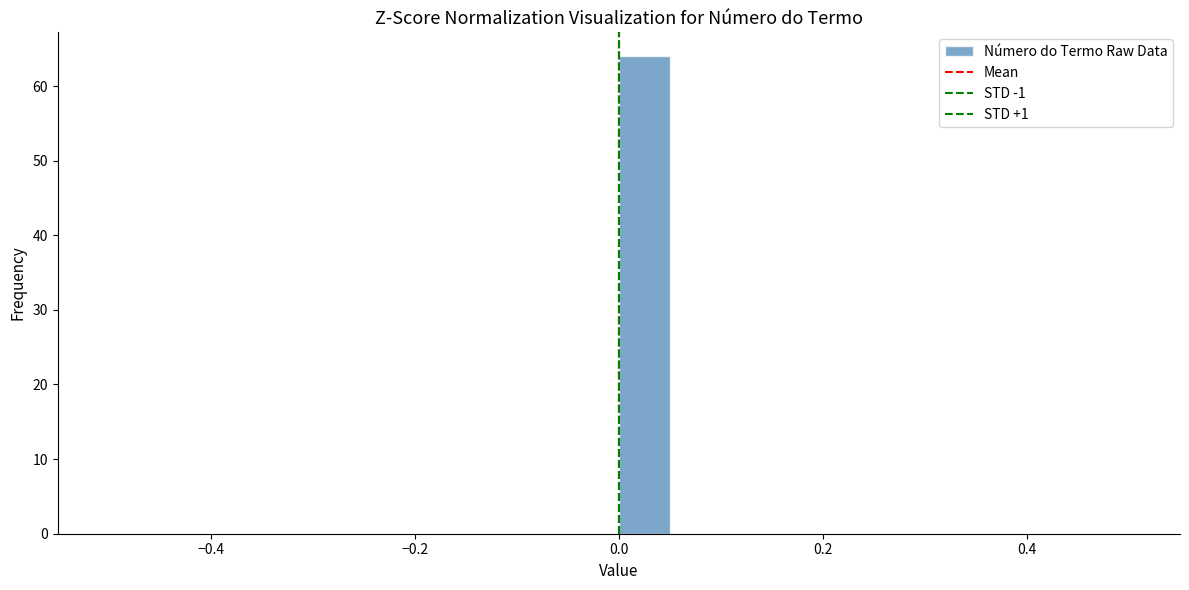

Read against the x-axis, roughly where is the centre of the tallest bar?

0.02